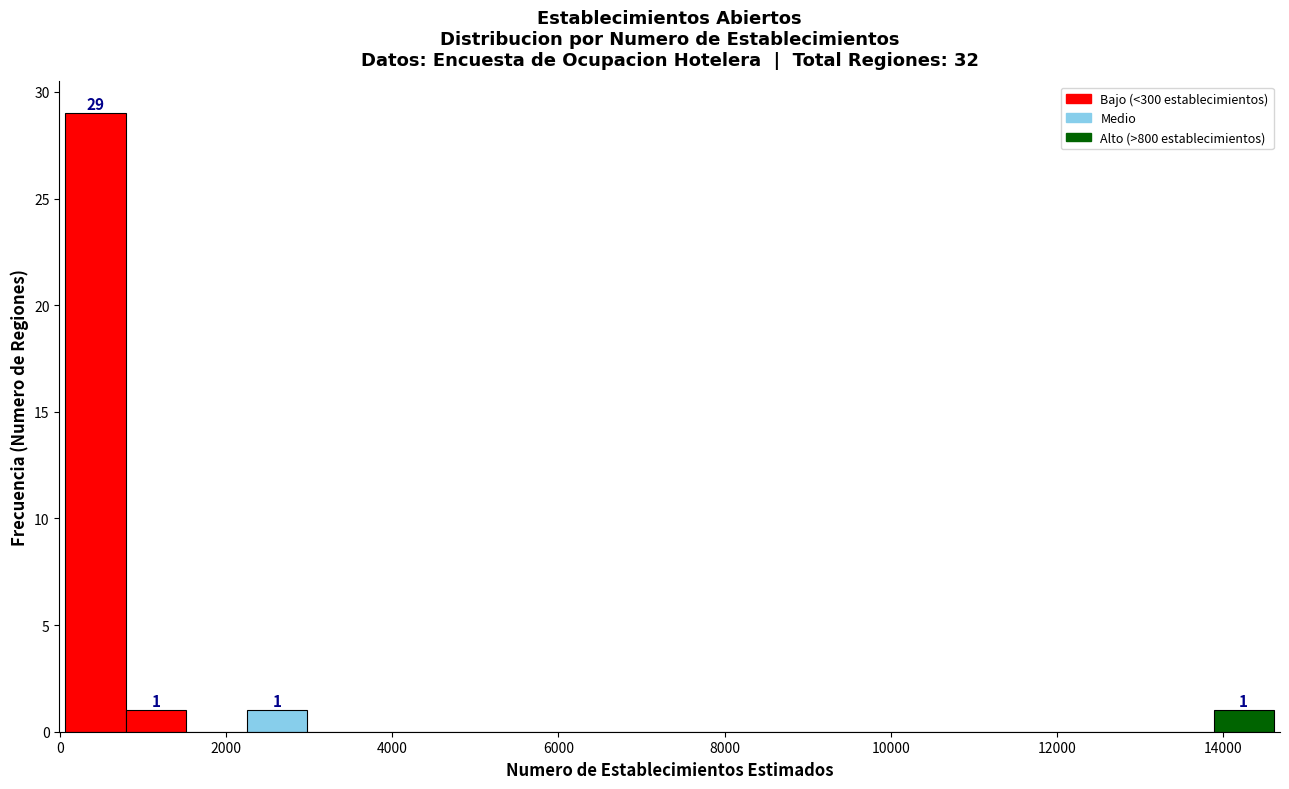

Read against the x-axis, roughly where is the centre of the tallest bar?

400